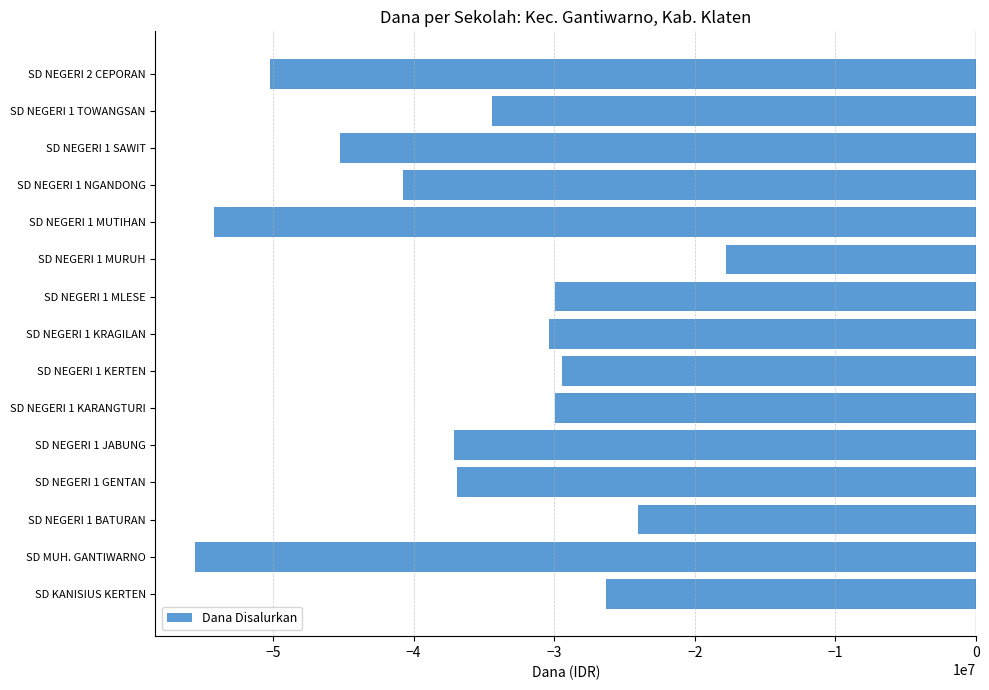

How many data points are above -34425000?

7